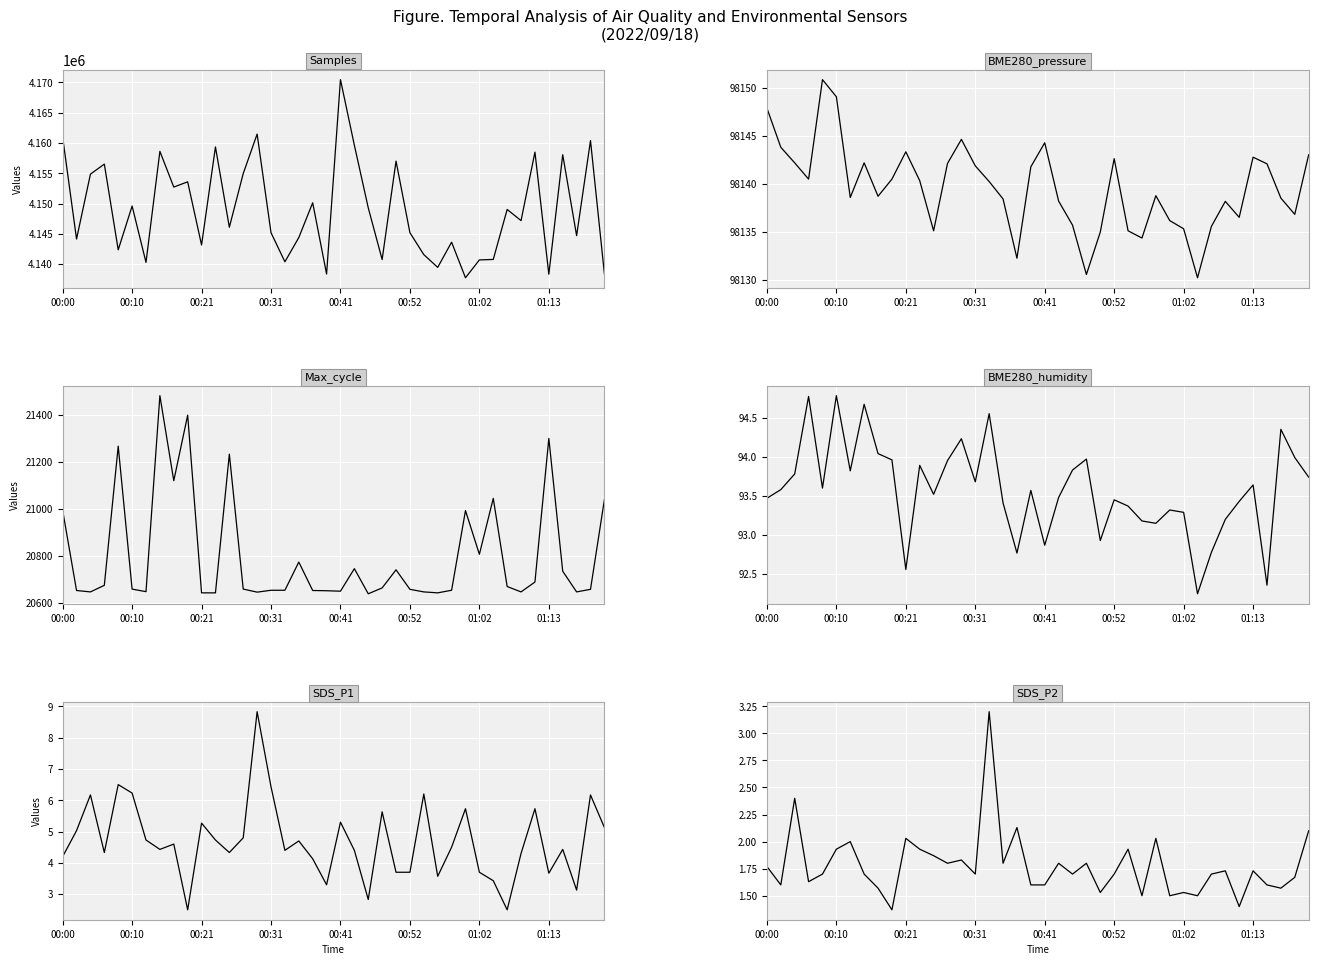

How many lines are shown in the chart?

6